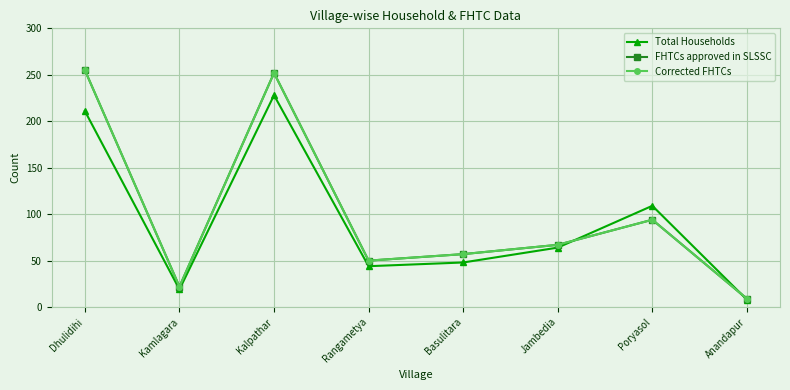

Does the chart have visible grid lines?

Yes